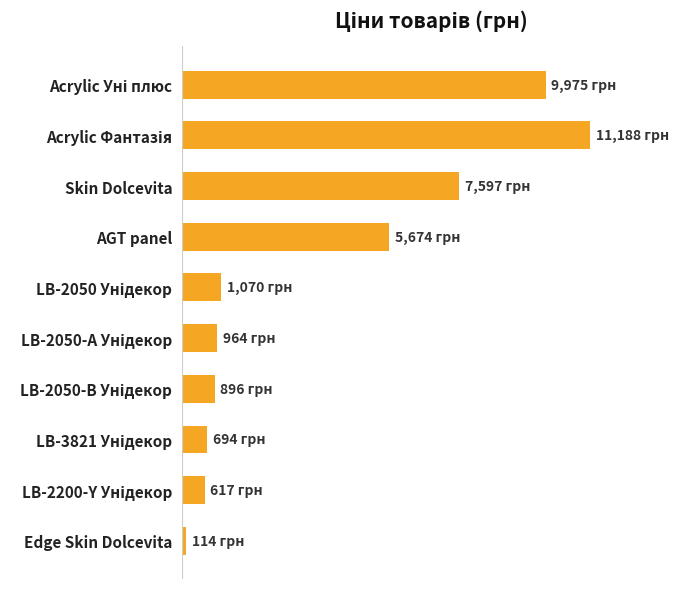

Does the chart contain any negative values?

No